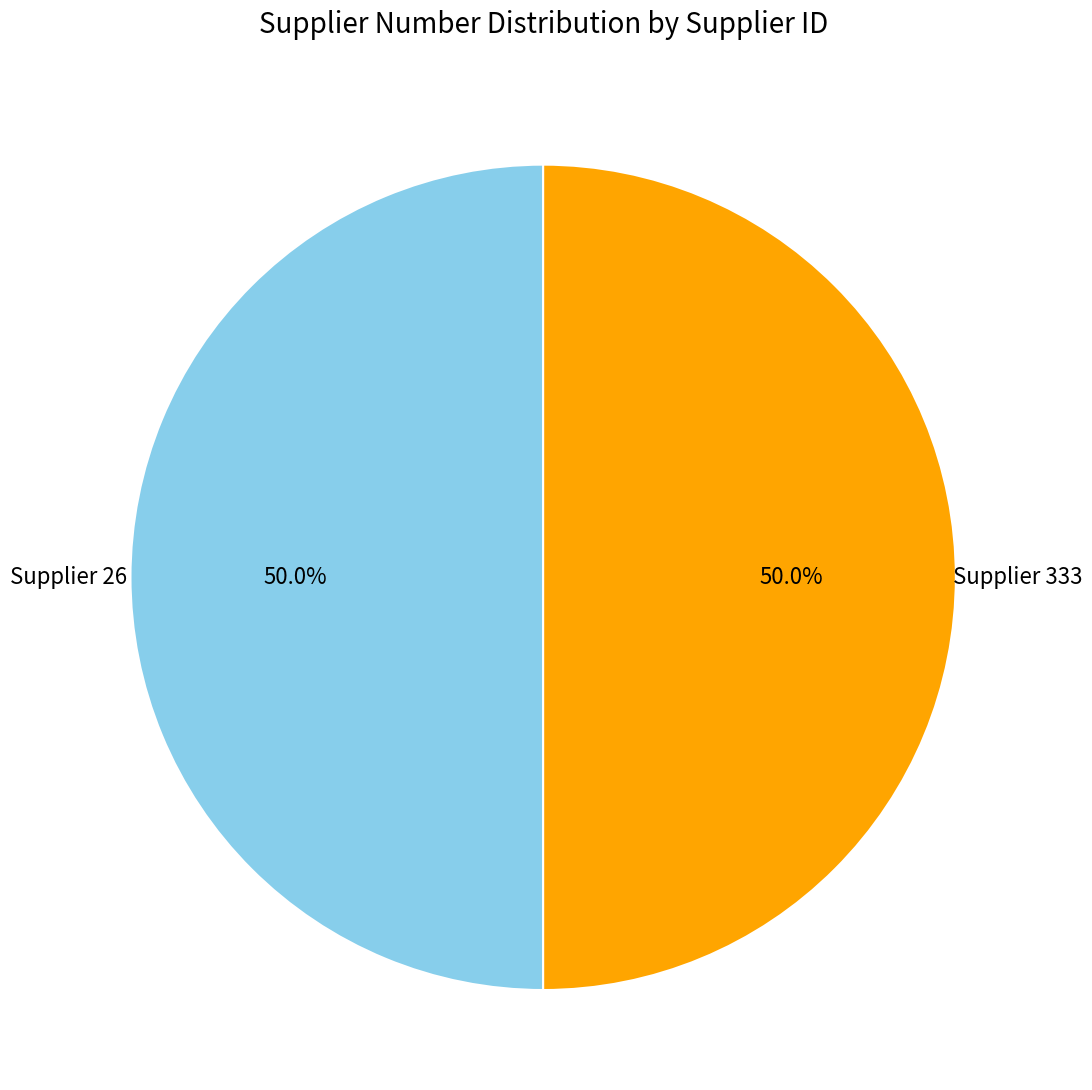

Combined, do Supplier 333 and Supplier 26 account for over 50%?

Yes